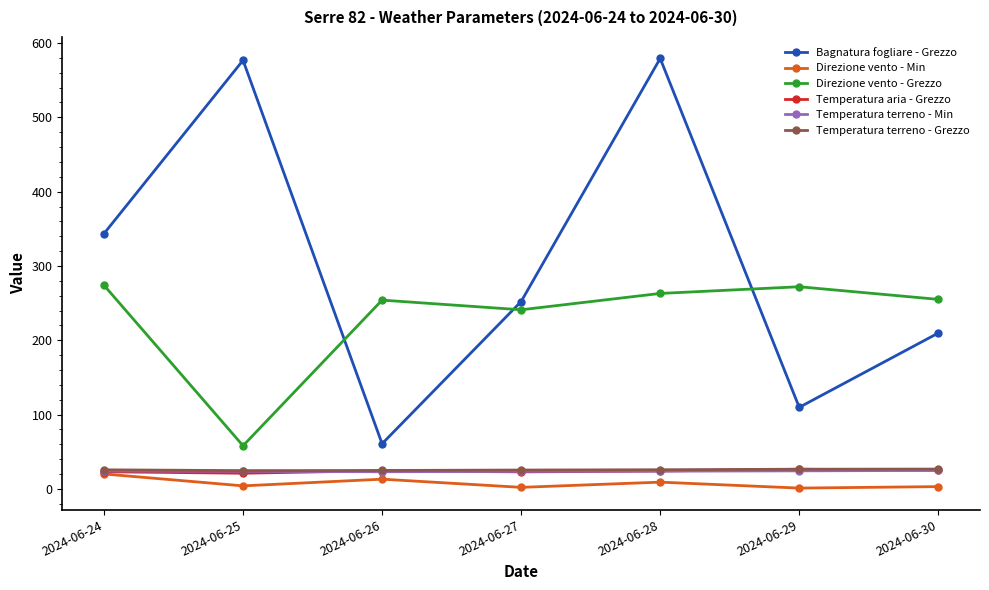

Is the value of Temperatura aria - Grezzo at 2024-06-29 greater than the value of Bagnatura fogliare - Grezzo at 2024-06-25?

No